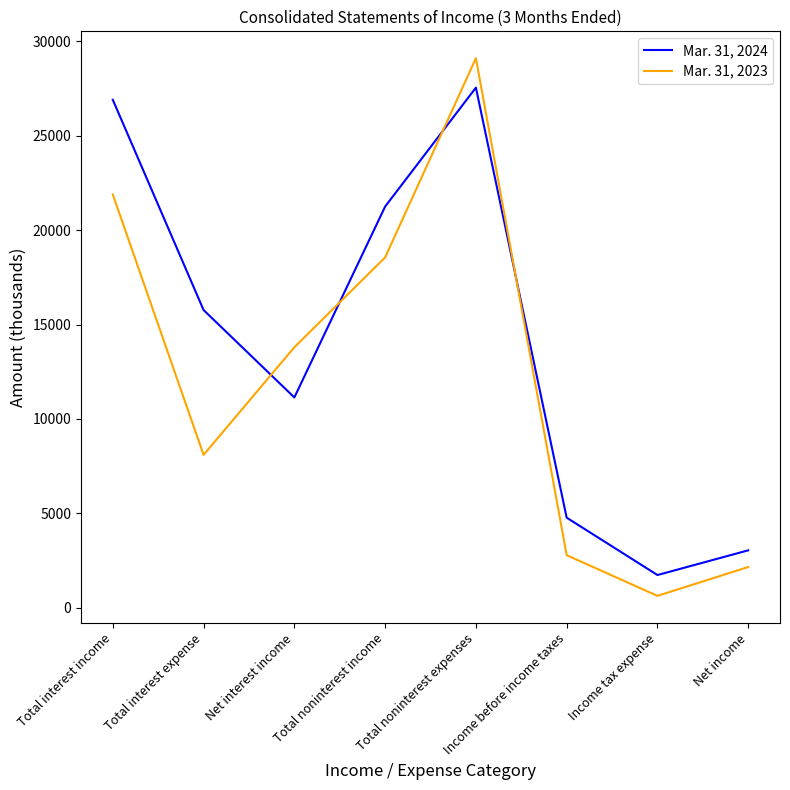

True or false: Mar. 31, 2023 has a value of 2155 at Net income.

True